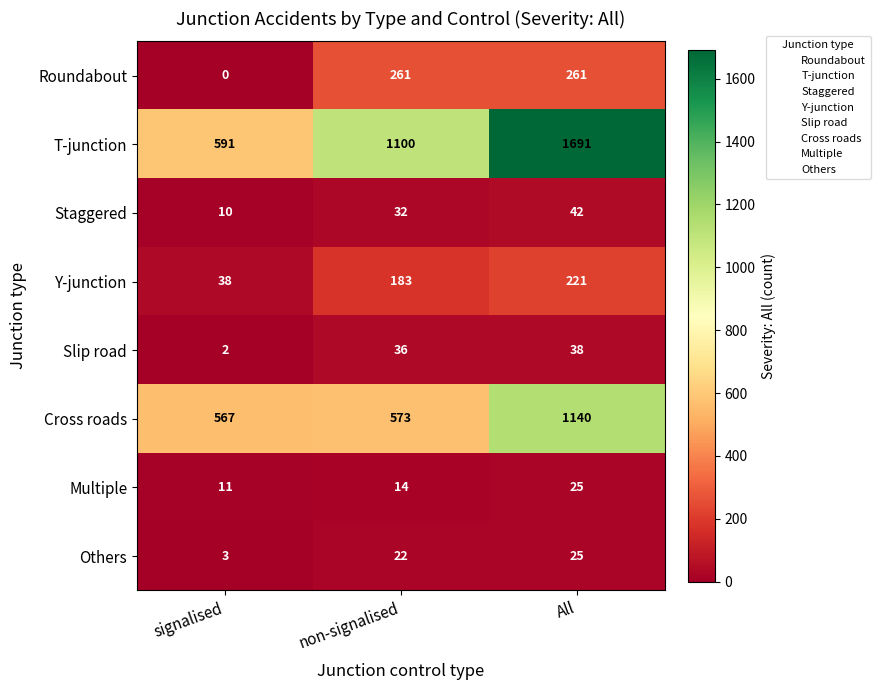

Reading left to right, list all the values displayed in this chart.

Roundabout: signalised=0	non-signalised=261	All=261
T-junction: signalised=591	non-signalised=1100	All=1691
Staggered: signalised=10	non-signalised=32	All=42
Y-junction: signalised=38	non-signalised=183	All=221
Slip road: signalised=2	non-signalised=36	All=38
Cross roads: signalised=567	non-signalised=573	All=1140
Multiple: signalised=11	non-signalised=14	All=25
Others: signalised=3	non-signalised=22	All=25